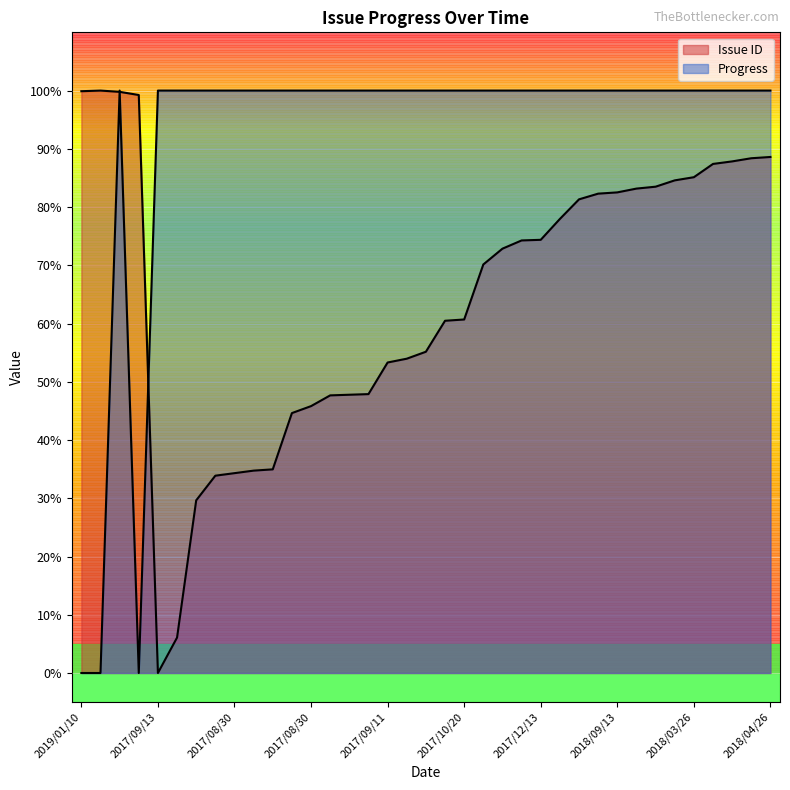

True or false: Progress and Issue ID cross at least once.

True